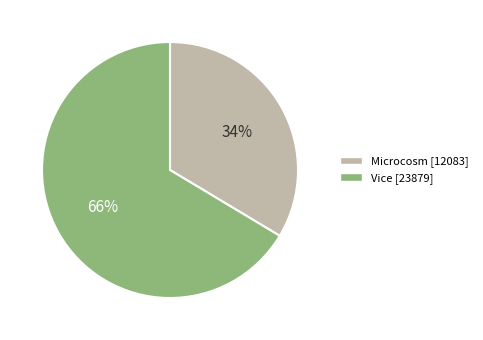

The Vice slice represents 66% of the pie. True or false?

True